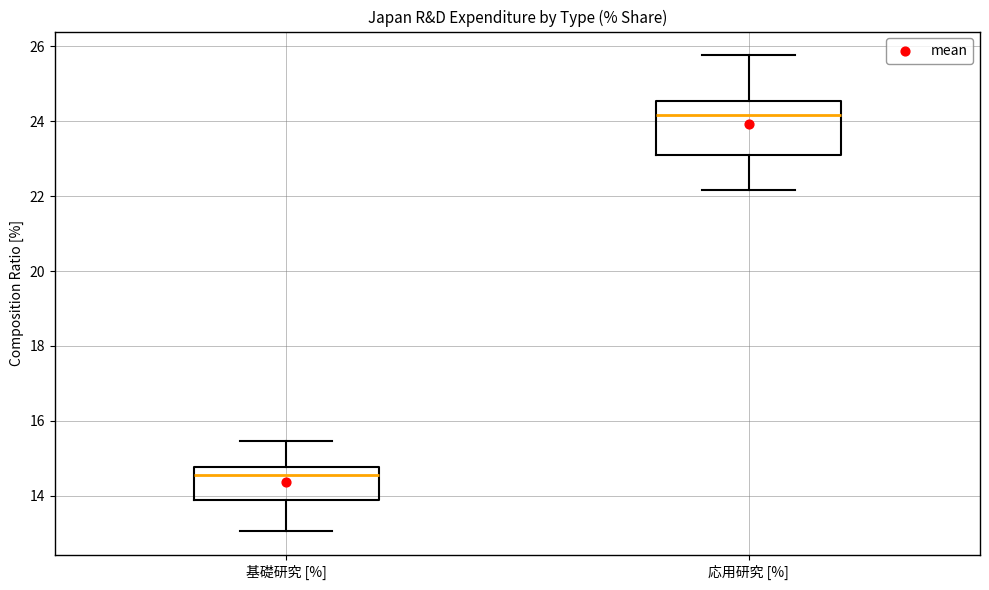

Which box is the tallest, from its lower edge to its upper edge?

応用研究 [%]